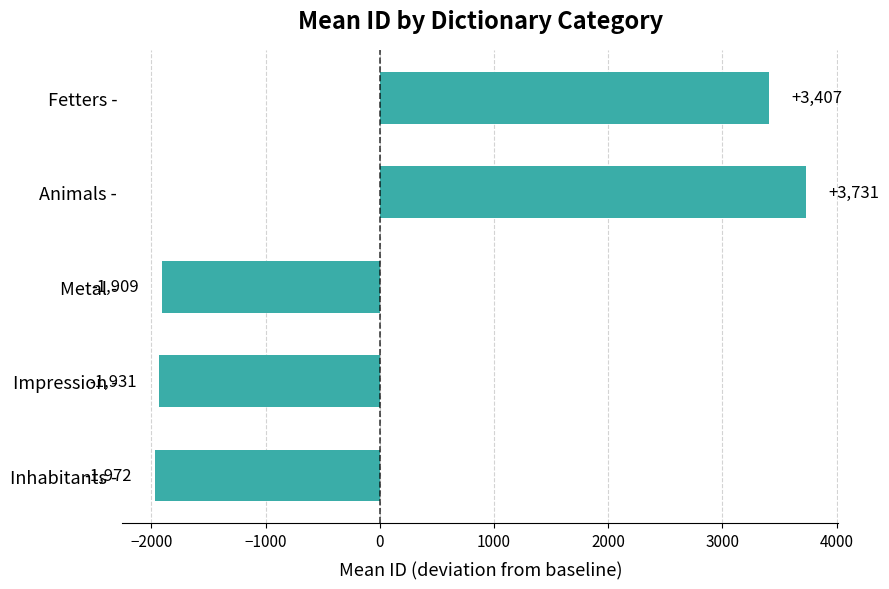

Rank the categories by value from lowest to highest.

Inhabitants -, Impression -, Metal -, Fetters -, Animals -